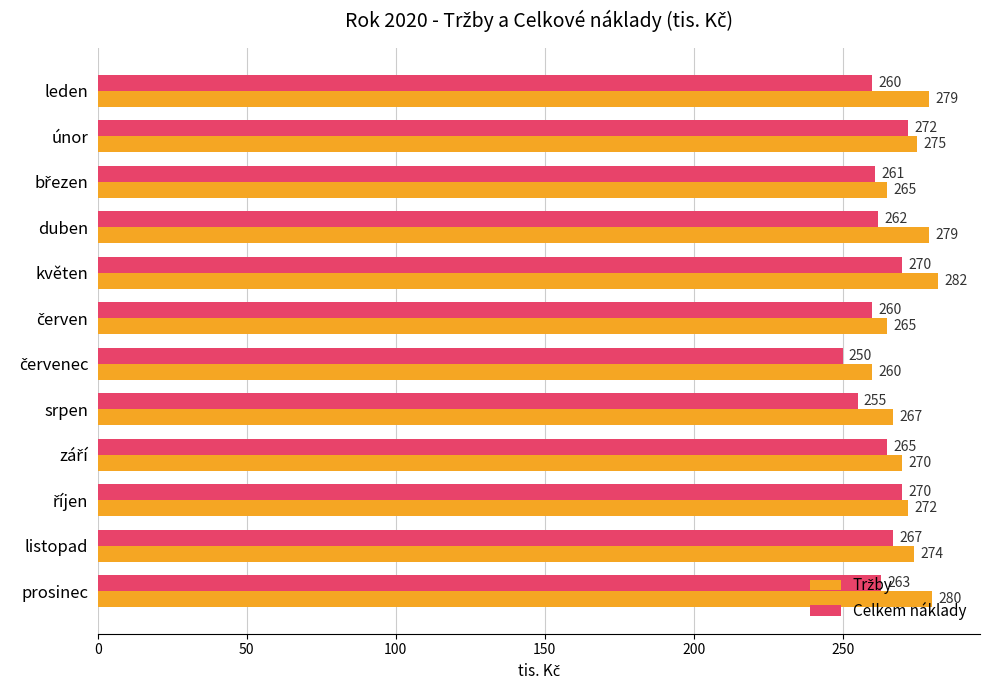

What is the difference between the highest and lowest values at květen?

12